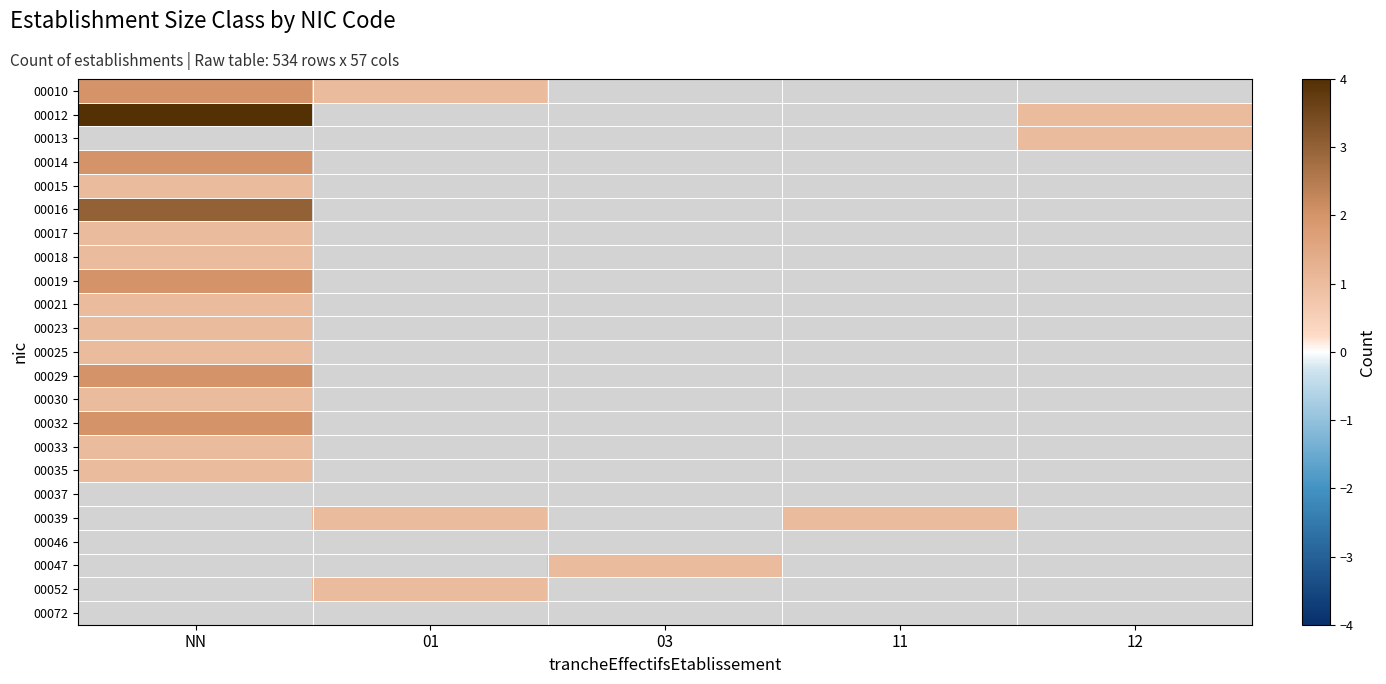

How many values in 00052 are above zero?

1